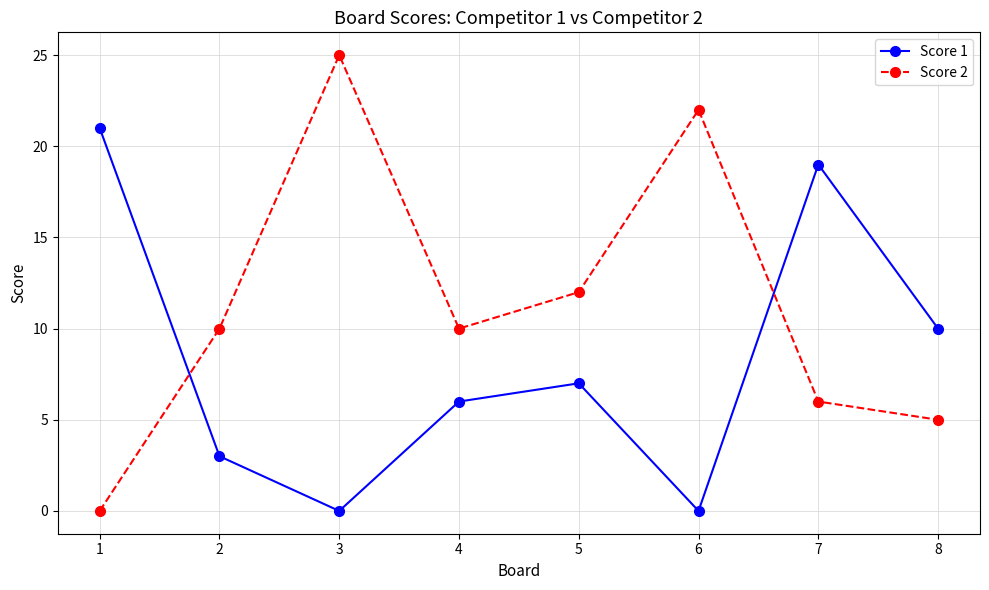

How many positive values does the Score 2 series have?

7